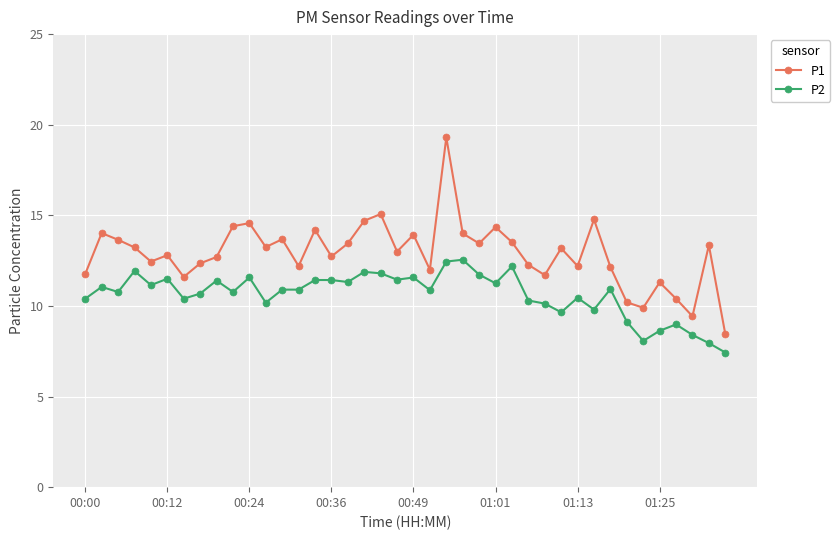

Which series has the largest range (max minus min)?

P1